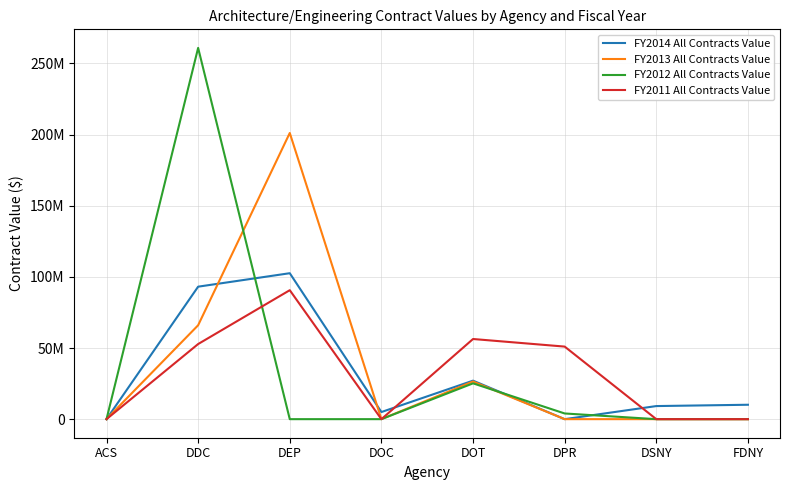

Which series changed the most between ACS and DOC?

FY2014 All Contracts Value